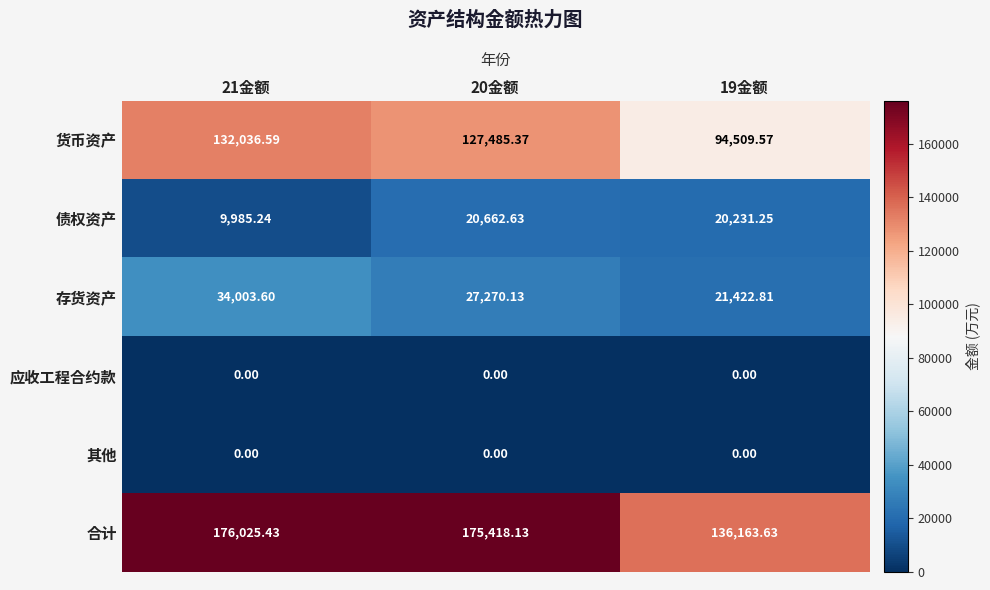

How many categories are shown in the chart?

3